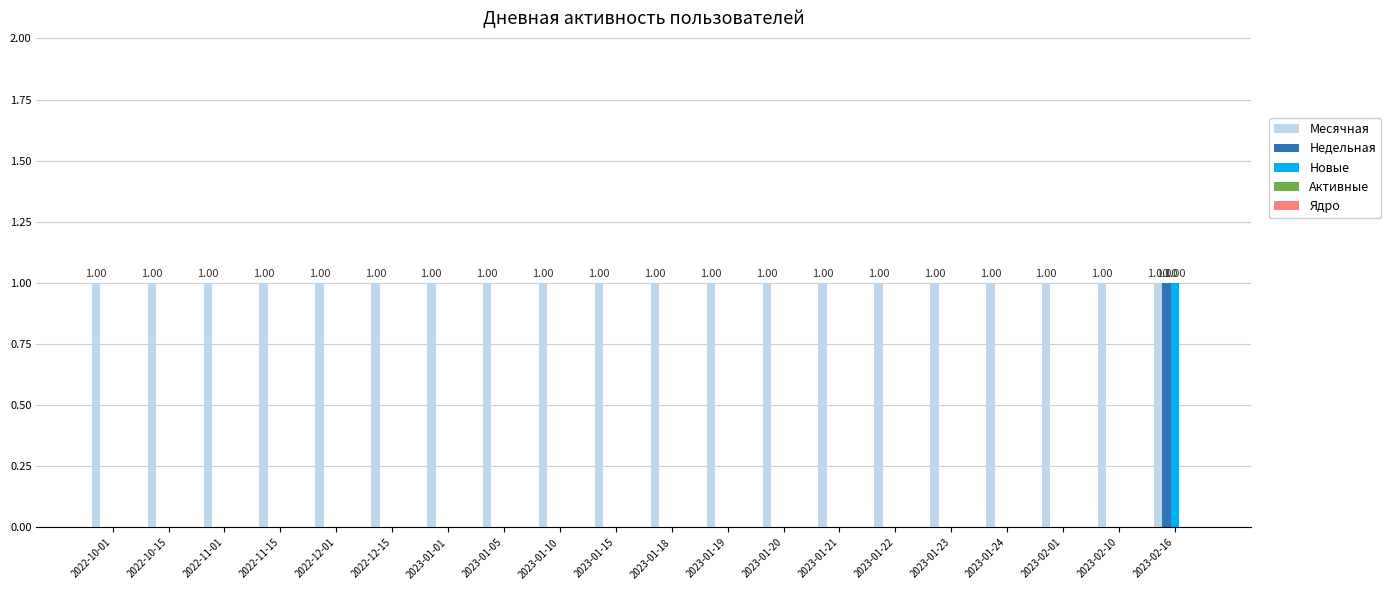

How many series are shown in this chart?

3